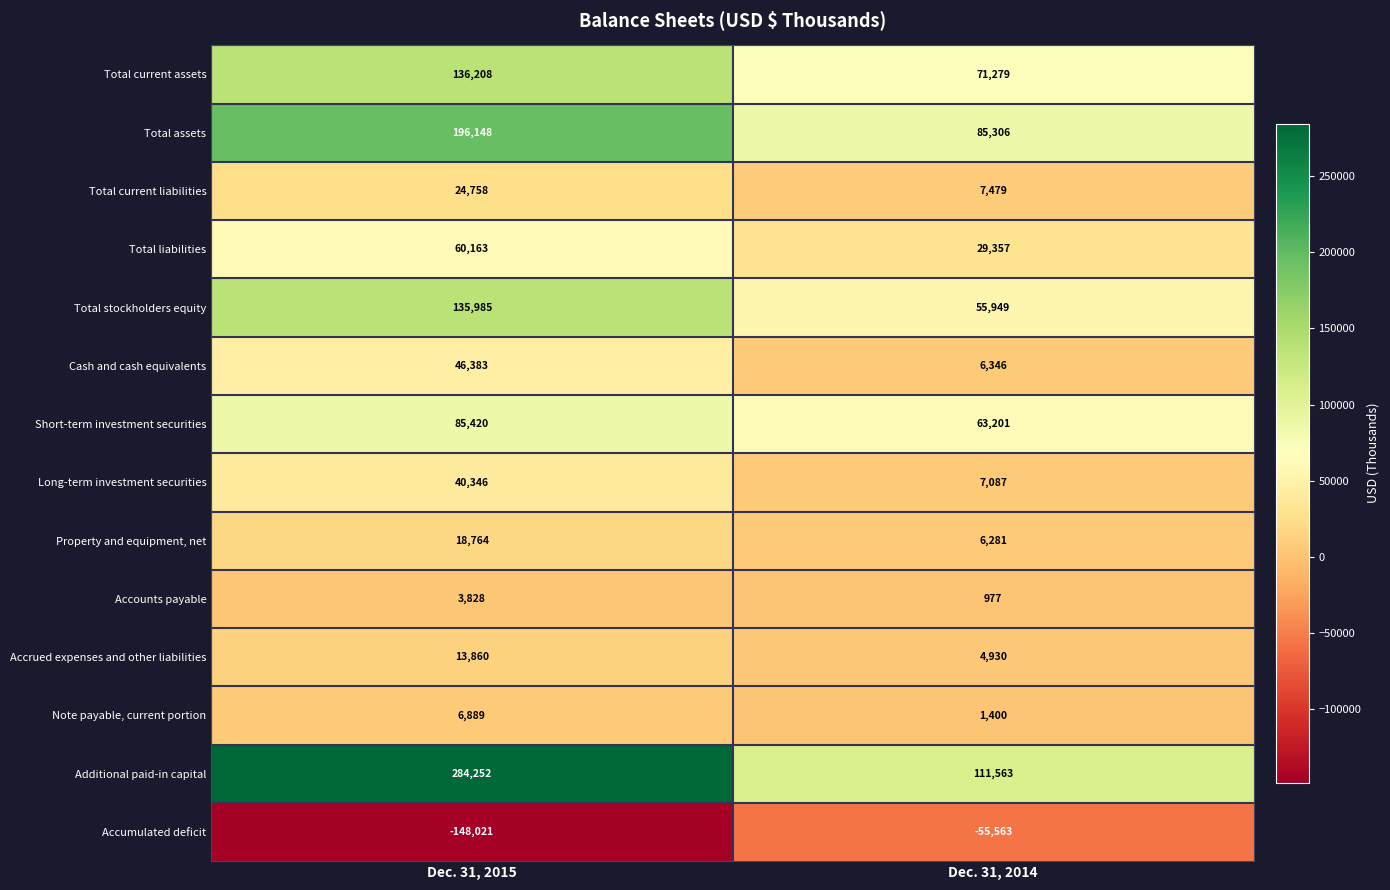

Reading left to right, transcribe all the data shown in this chart.

Total current assets: 136208	71279
Total assets: 196148	85306
Total current liabilities: 24758	7479
Total liabilities: 60163	29357
Total stockholders equity: 135985	55949
Cash and cash equivalents: 46383	6346
Short-term investment securities: 85420	63201
Long-term investment securities: 40346	7087
Property and equipment, net: 18764	6281
Accounts payable: 3828	977
Accrued expenses and other liabilities: 13860	4930
Note payable, current portion: 6889	1400
Additional paid-in capital: 284252	111563
Accumulated deficit: -148021	-55563